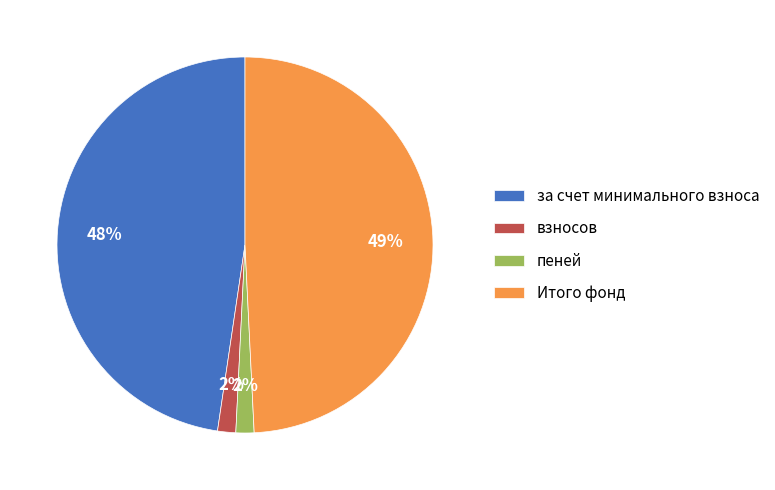

Which slice is the largest?

Итого фонд